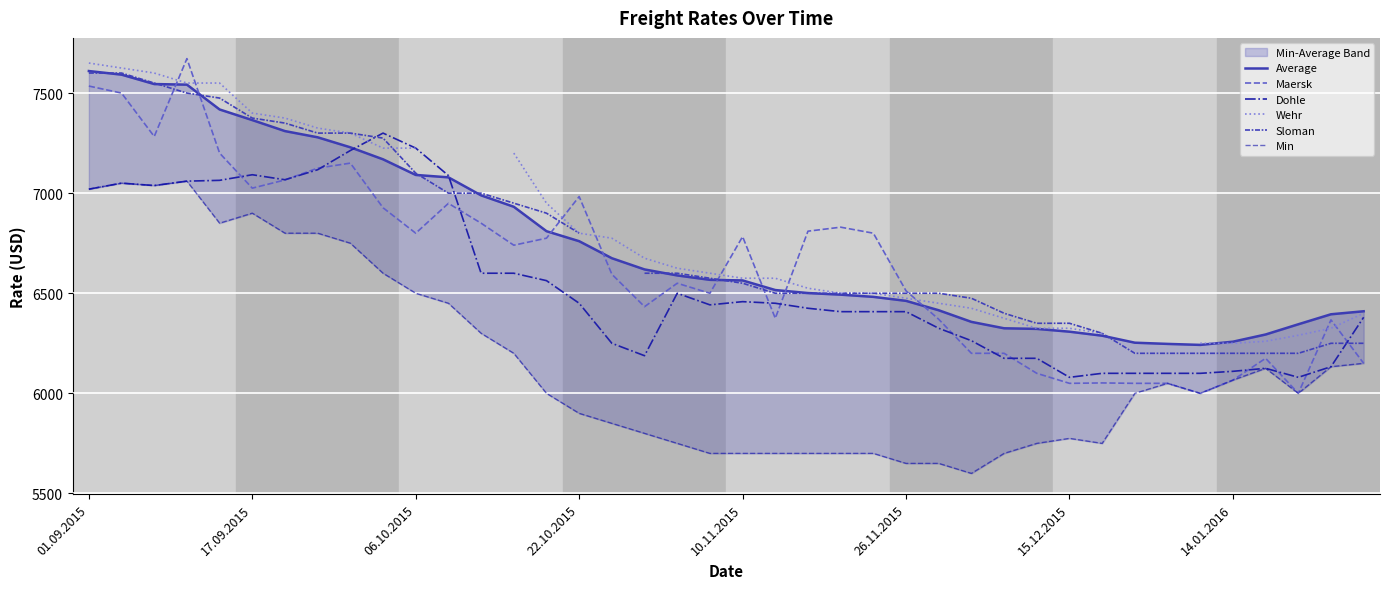

Is it true that Maersk equals 11807 at 17.09.2015?

False